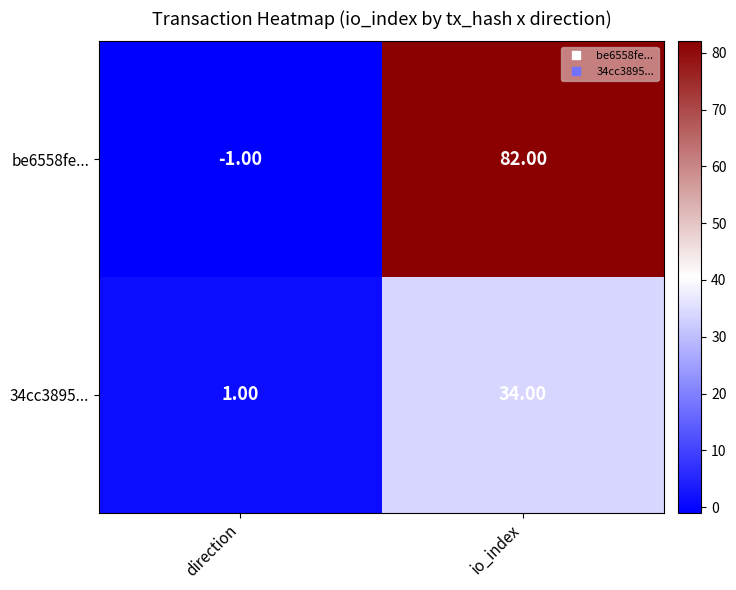

Which series changed the most between direction and io_index?

be6558fe...